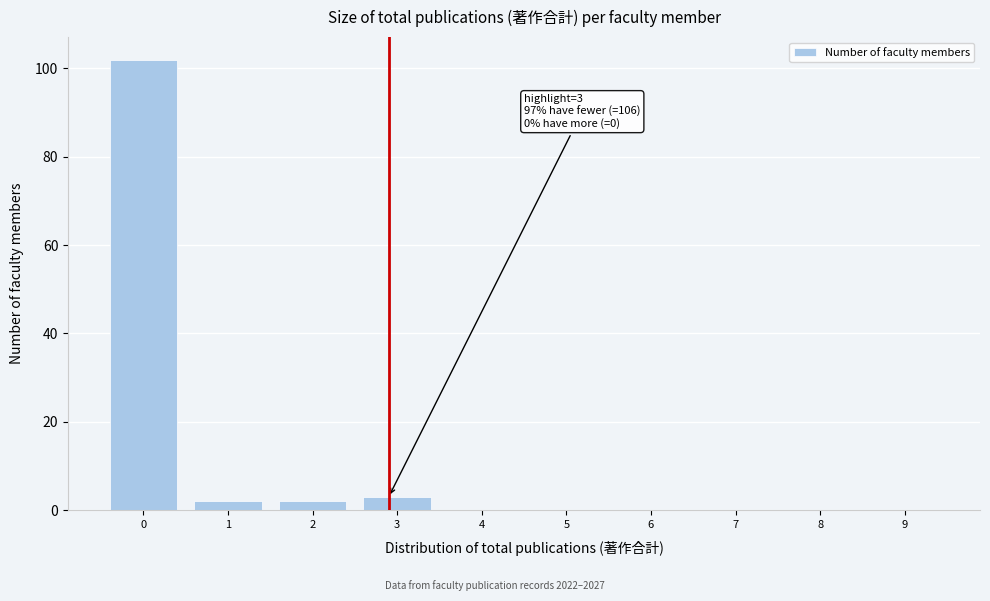

Reading left to right, what are all the values shown in this chart?

0=102	1=2	2=2	3=3	4=0	5=0	6=0	7=0	8=0	9=0